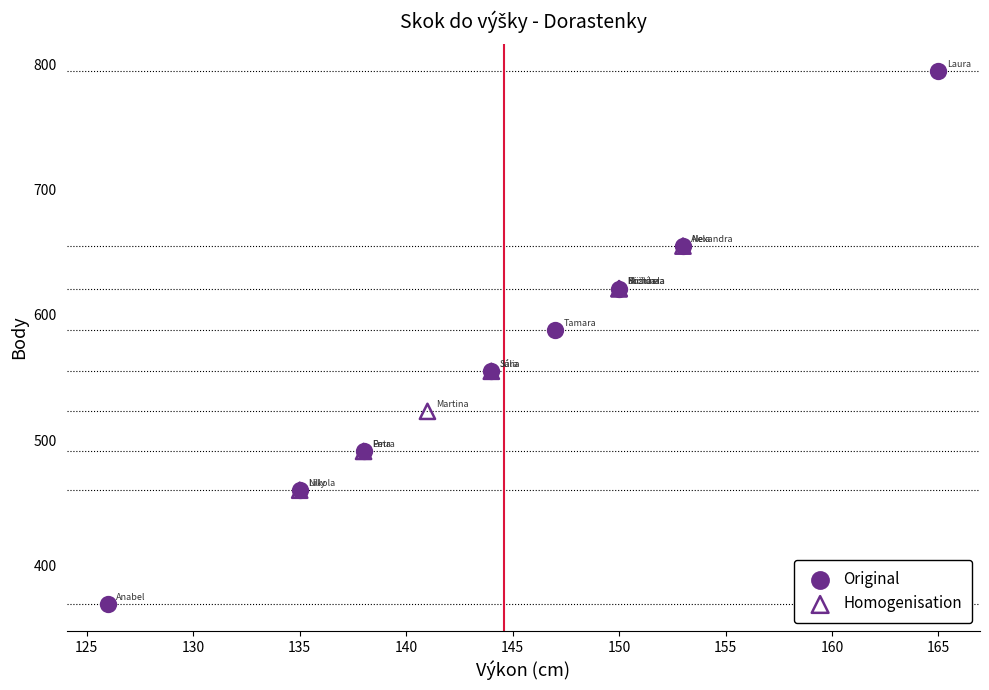

Which series contains the lowest Y value?

Original